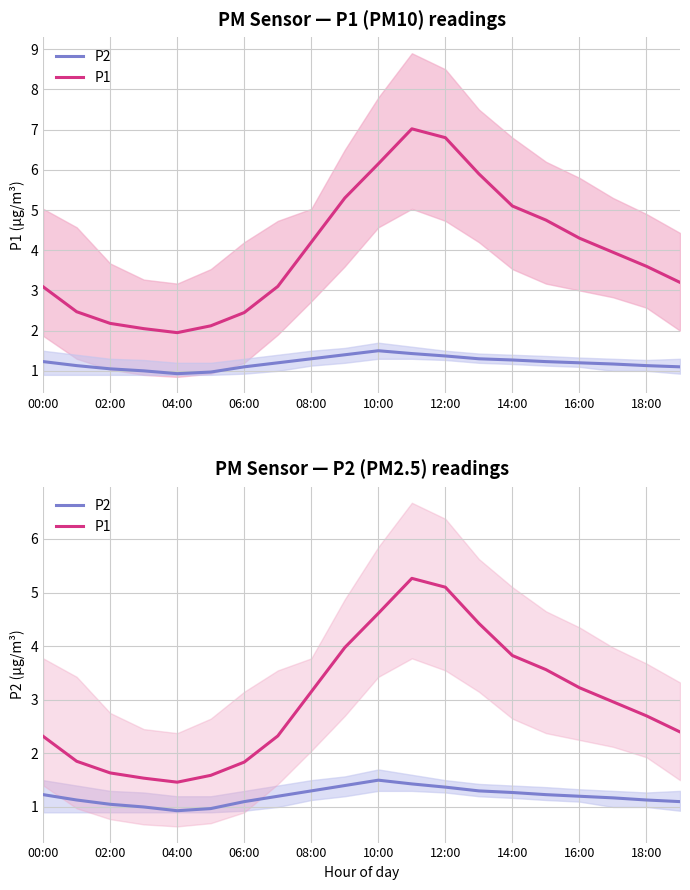

The P2 series shows 1.2 at 15. True or false?

True